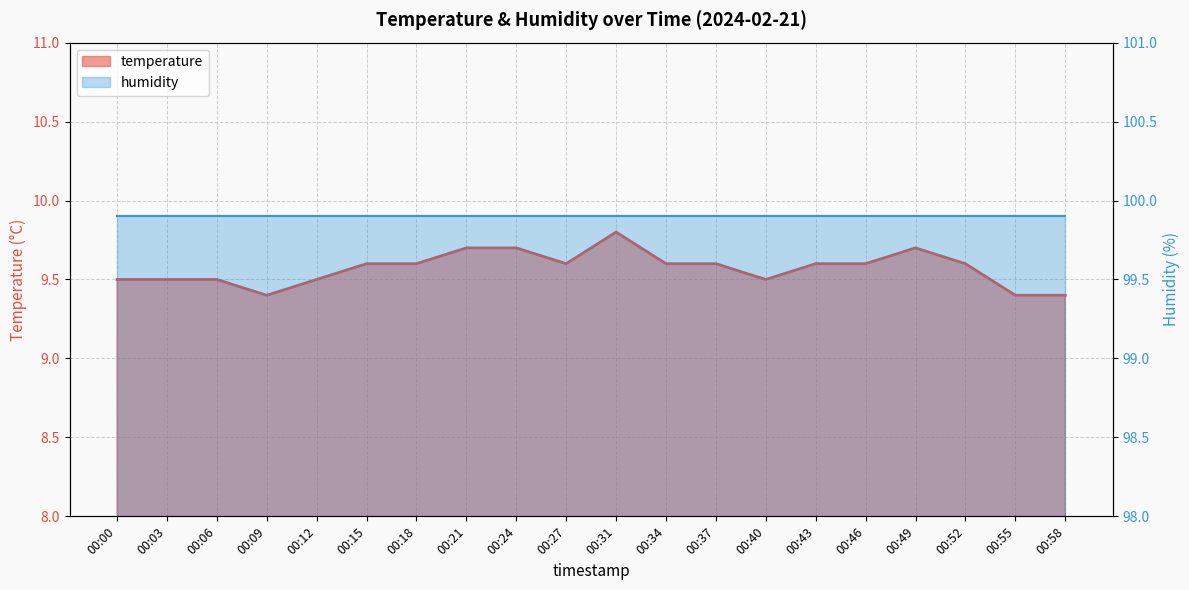

How many interior local peaks (higher than both neighbors) does the data have?

2